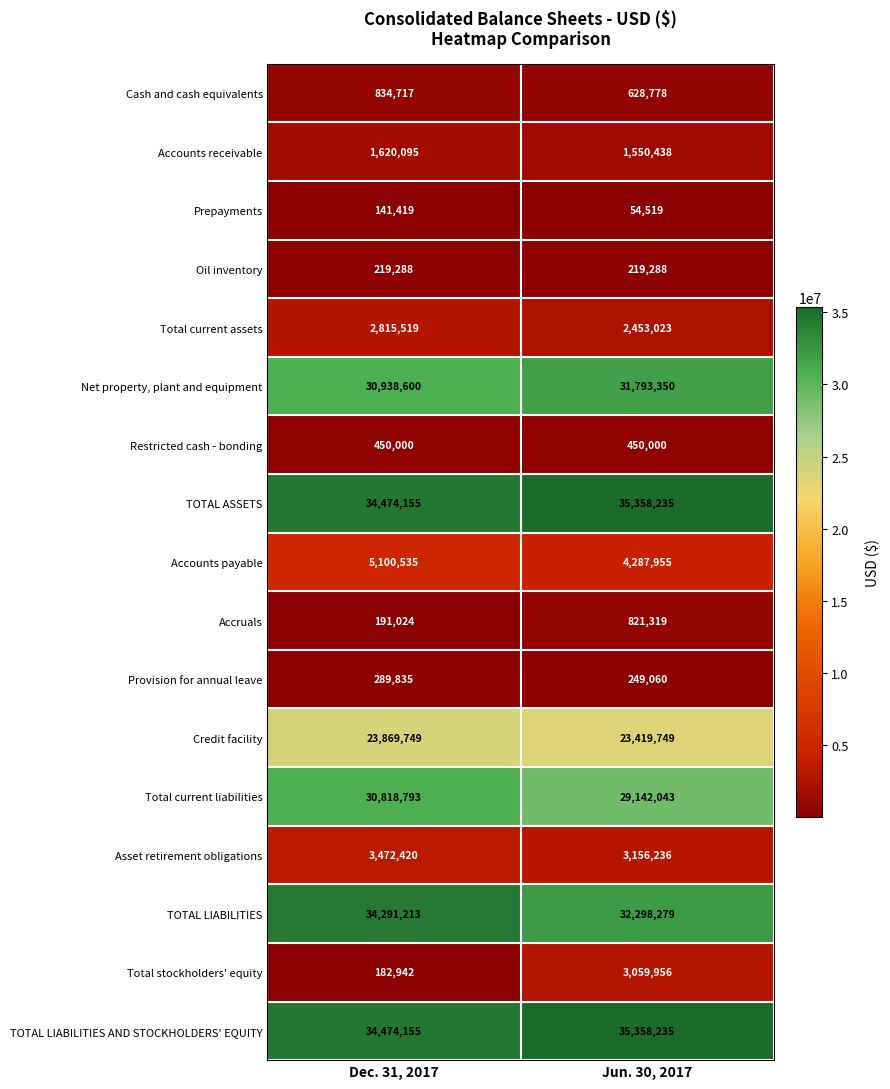

Read the Provision for annual leave value at Jun. 30, 2017.

249060